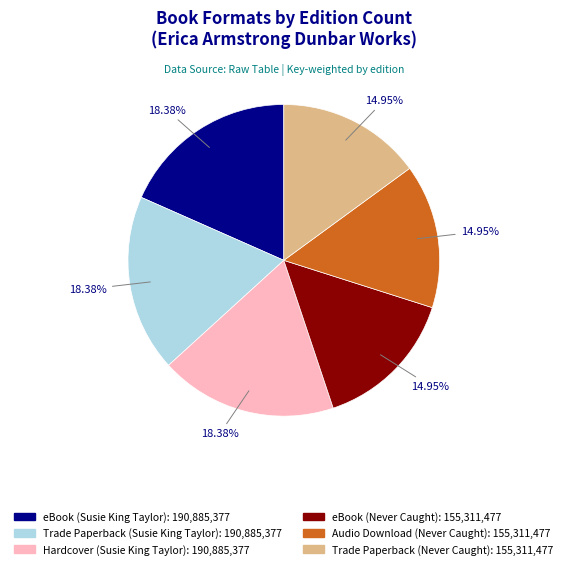

How many slices are in this pie chart?

6